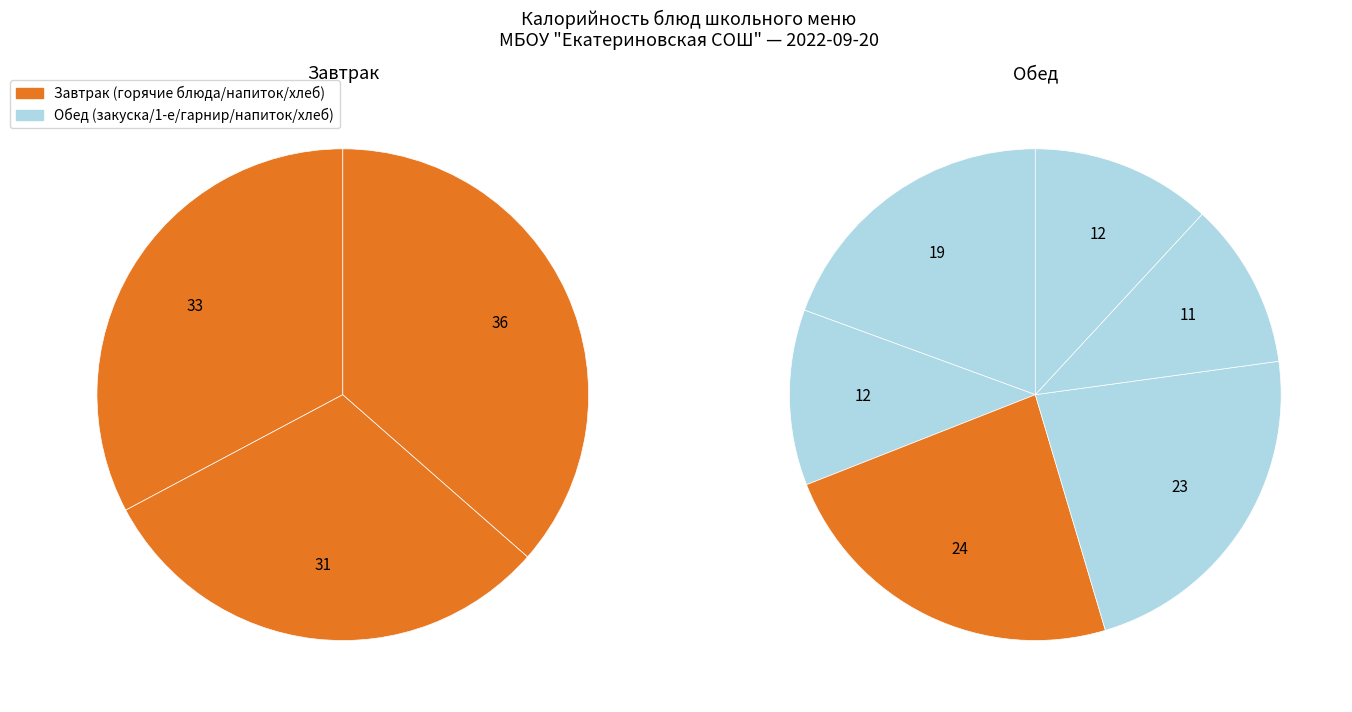

The Кофейный напиток молочный slice represents 10% of the pie. True or false?

True